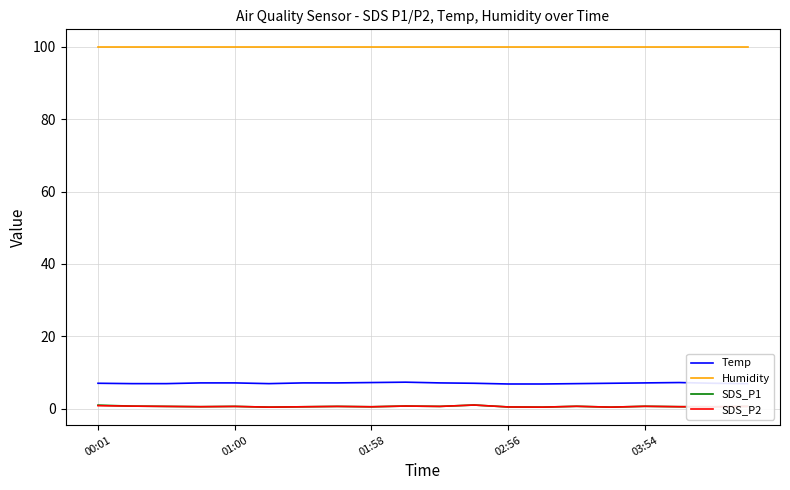

True or false: SDS_P2 and Humidity intersect in this chart.

False